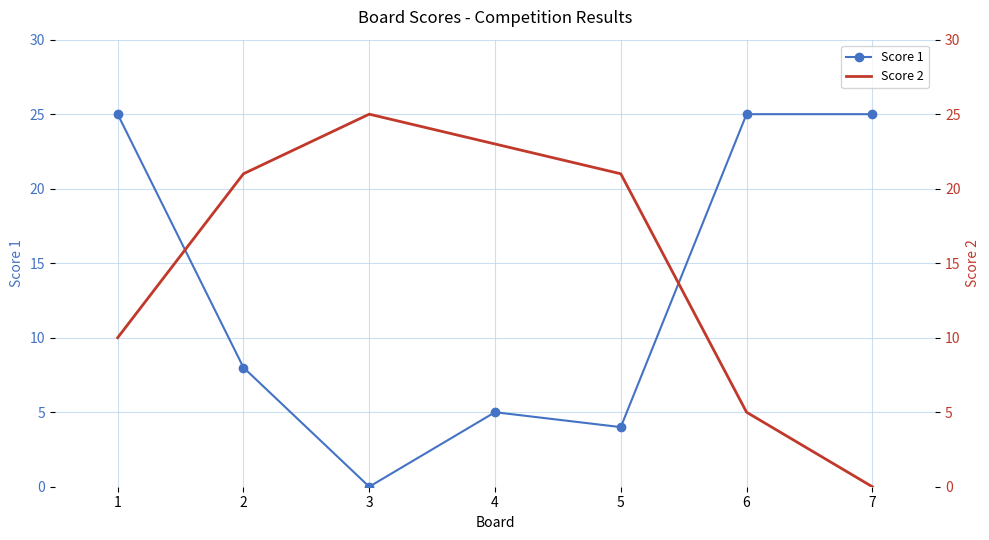

How many lines are shown in the chart?

2